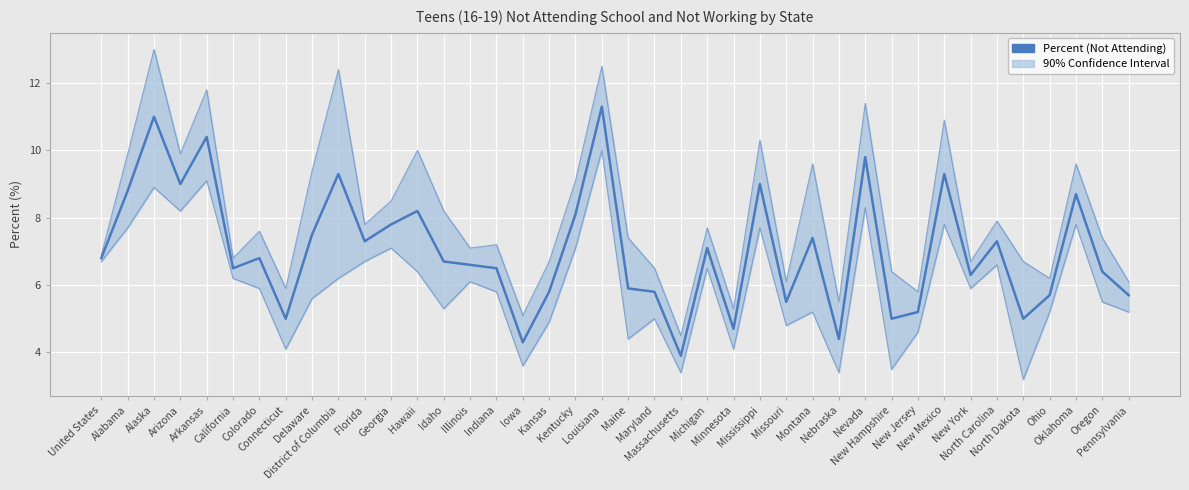

What is the difference between the second highest and second lowest values?

6.7